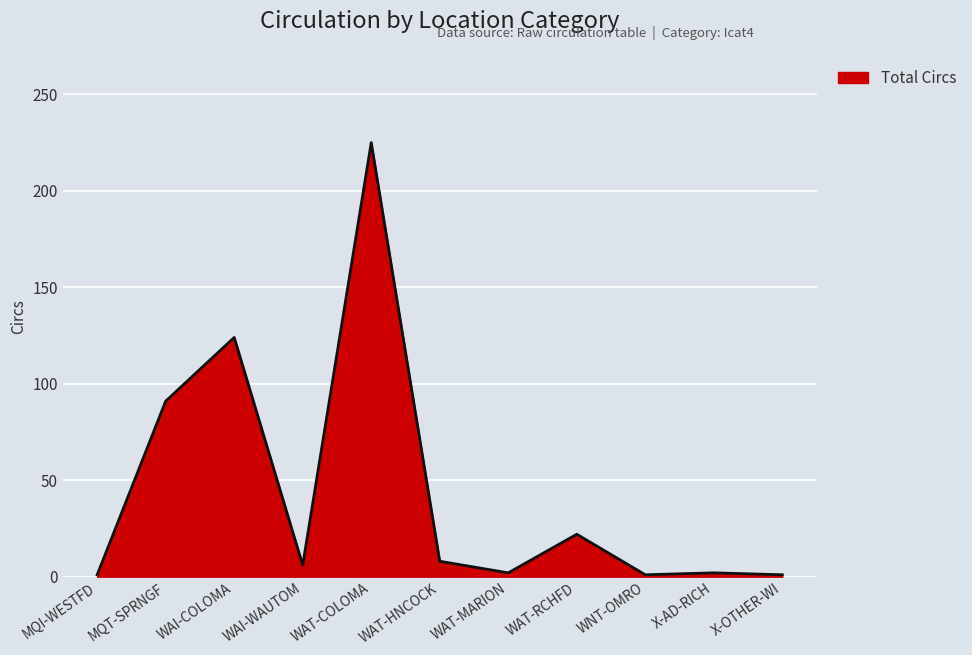

At which category does the data reach its first local valley?

WAI-WAUTOM